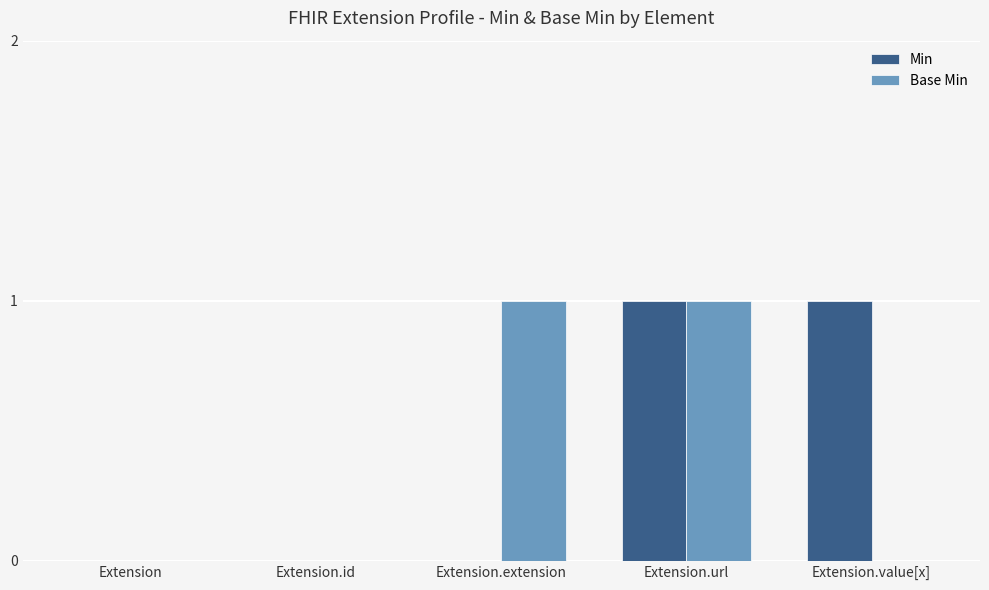

How many series are shown in this chart?

2